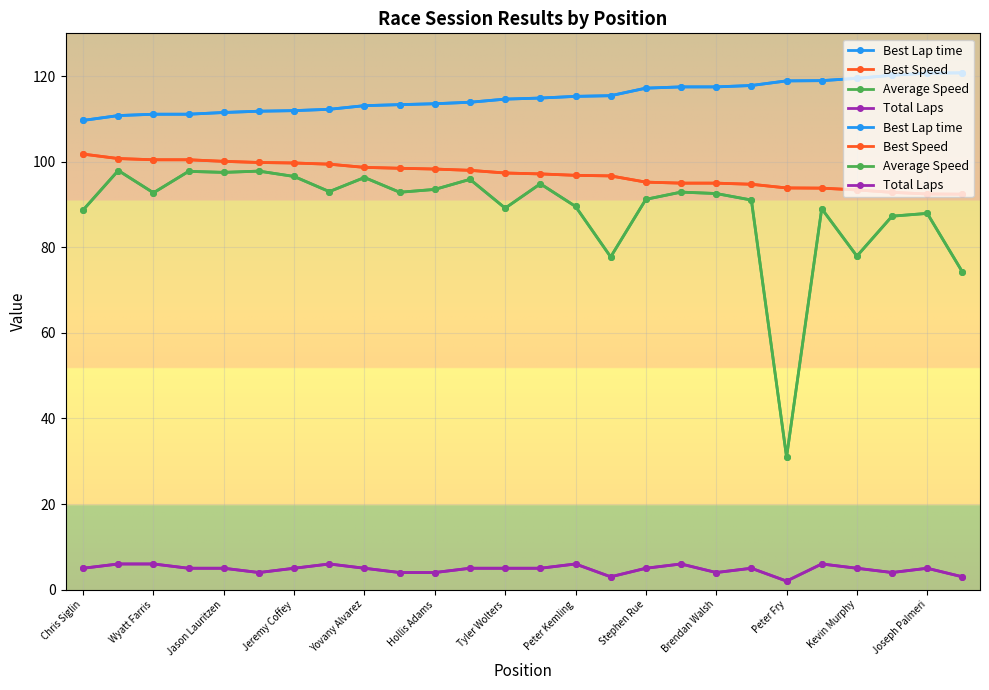

Is the value of Best Speed at Peter Fry greater than the value of Total Laps at Peter Kemling?

Yes